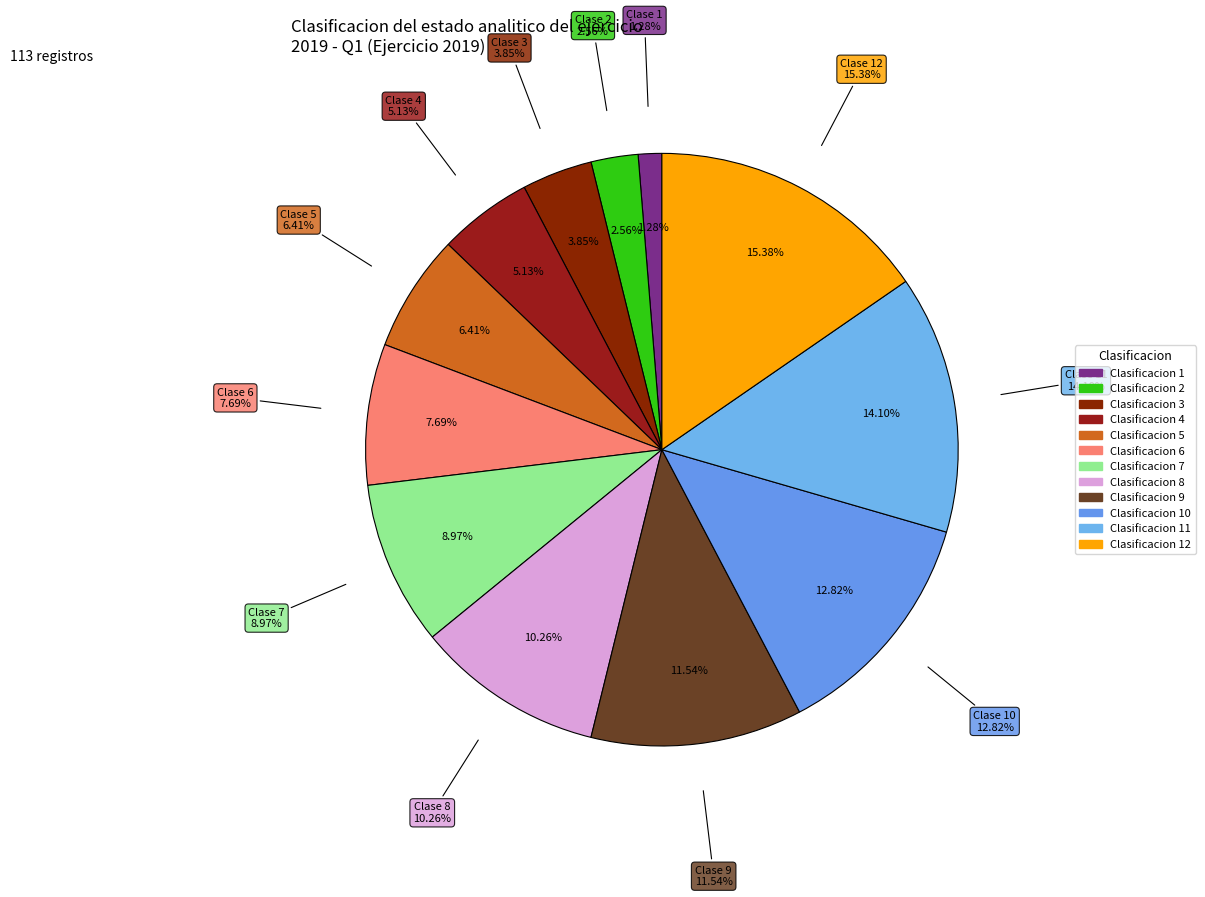

What is the ratio of the value at 2 to the value at 12?

0.2